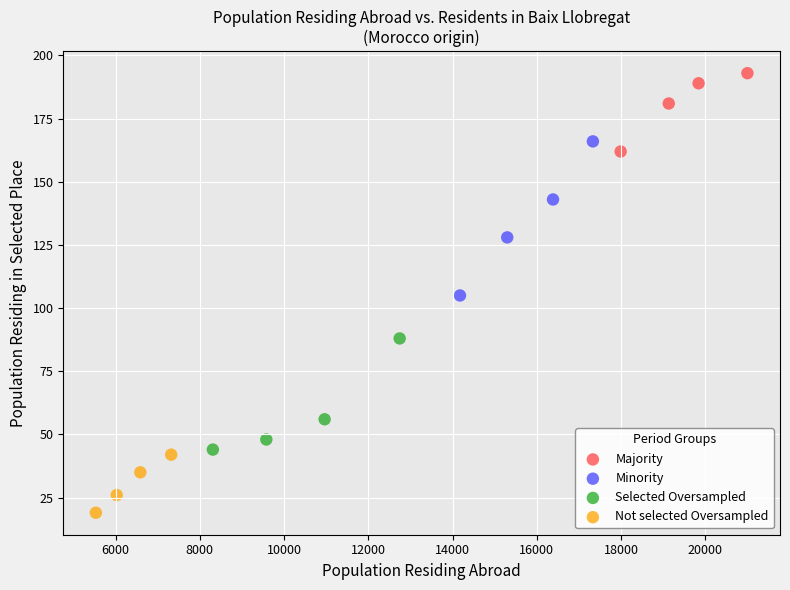

Which series has the largest Y range (max minus min)?

Minority